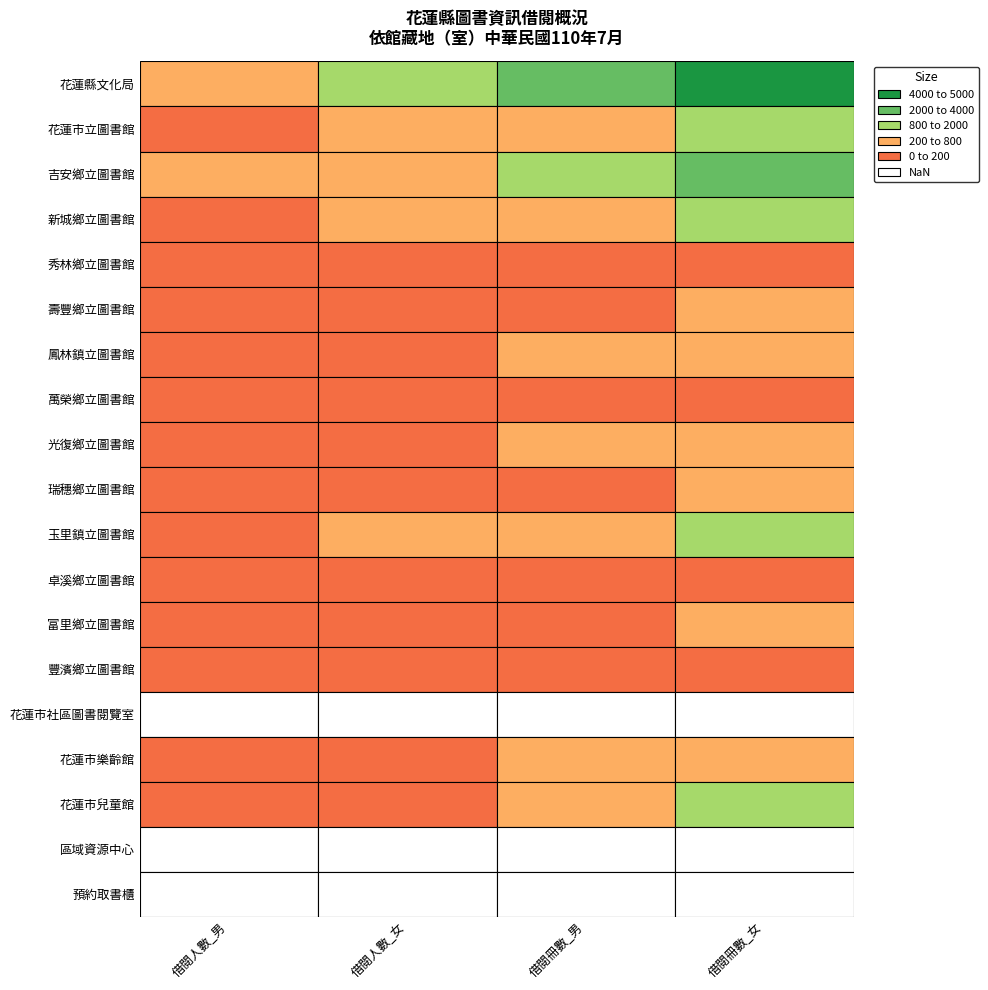

Reading left to right, transcribe all the data shown in this chart.

借閱人數_男: 533	114	267	104	43	45	79	32	40	42	109	24	30	13	0	75	90	0	0
借閱人數_女: 1029	222	539	273	94	98	126	95	46	125	300	59	68	27	0	138	177	0	0
借閱冊數_男: 2658	431	1267	742	76	113	349	52	212	162	392	80	92	29	0	267	358	0	0
借閱冊數_女: 4229	1102	2697	1934	167	298	454	197	263	372	1065	145	200	43	0	407	804	0	0